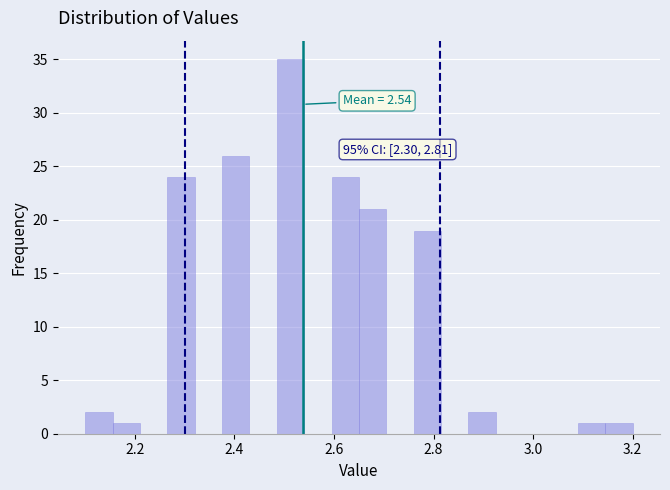

Read against the x-axis, roughly where is the centre of the tallest bar?

2.52